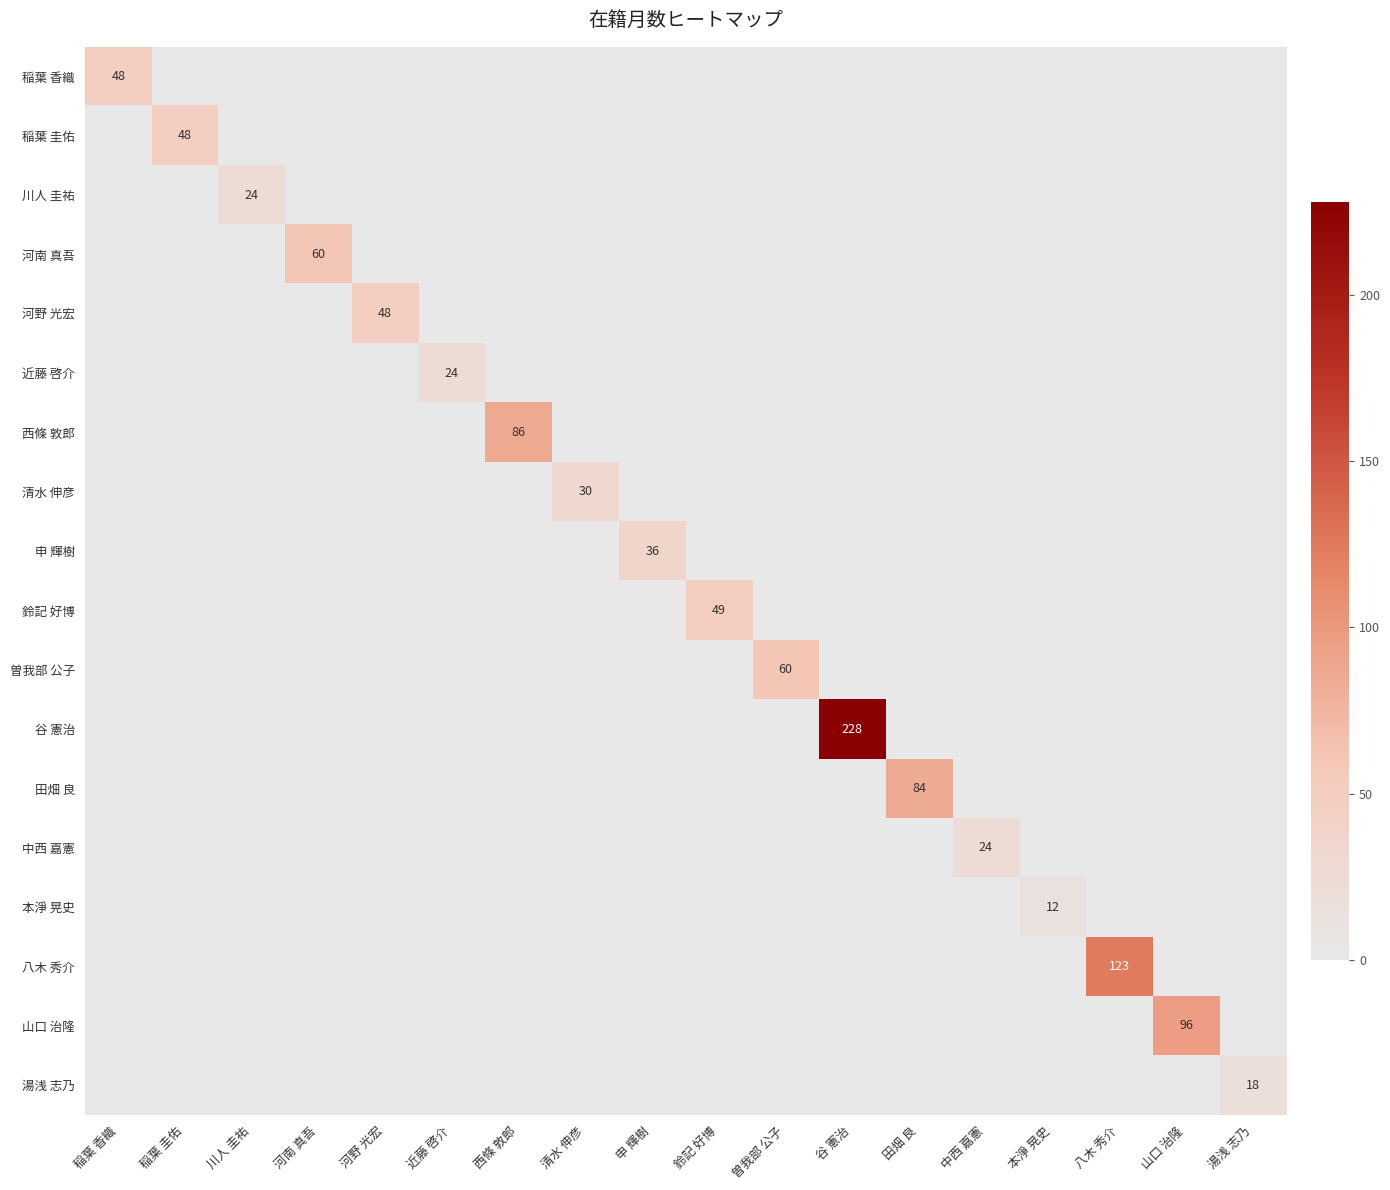

How many data points in 河南 真吾 are above 0?

1